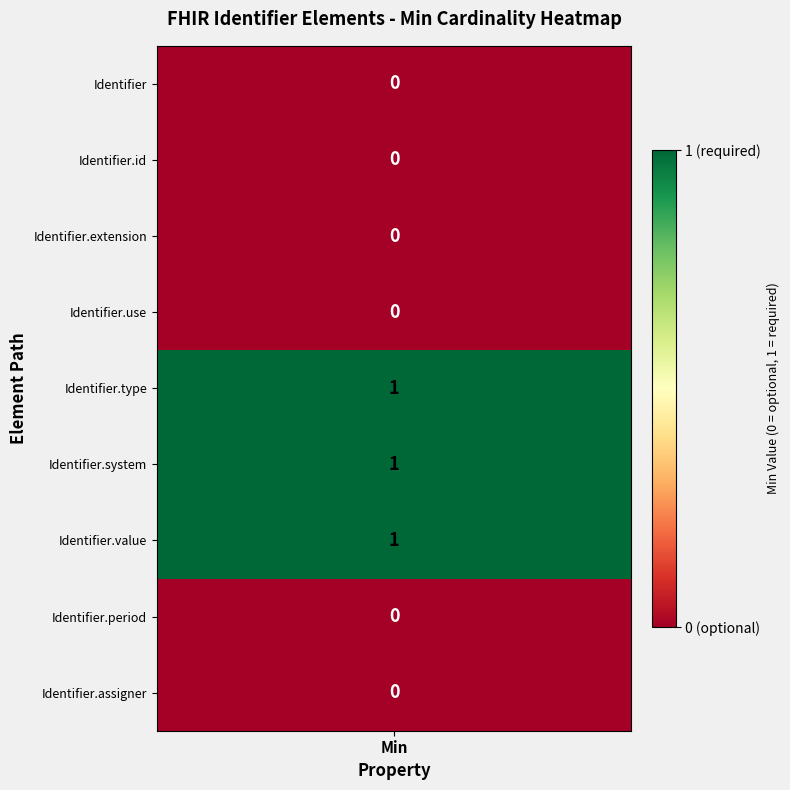

List the labels in order of Identifier value, smallest first.

Identifier, Identifier.id, Identifier.extension, Identifier.use, Identifier.period, Identifier.assigner, Identifier.type, Identifier.system, Identifier.value